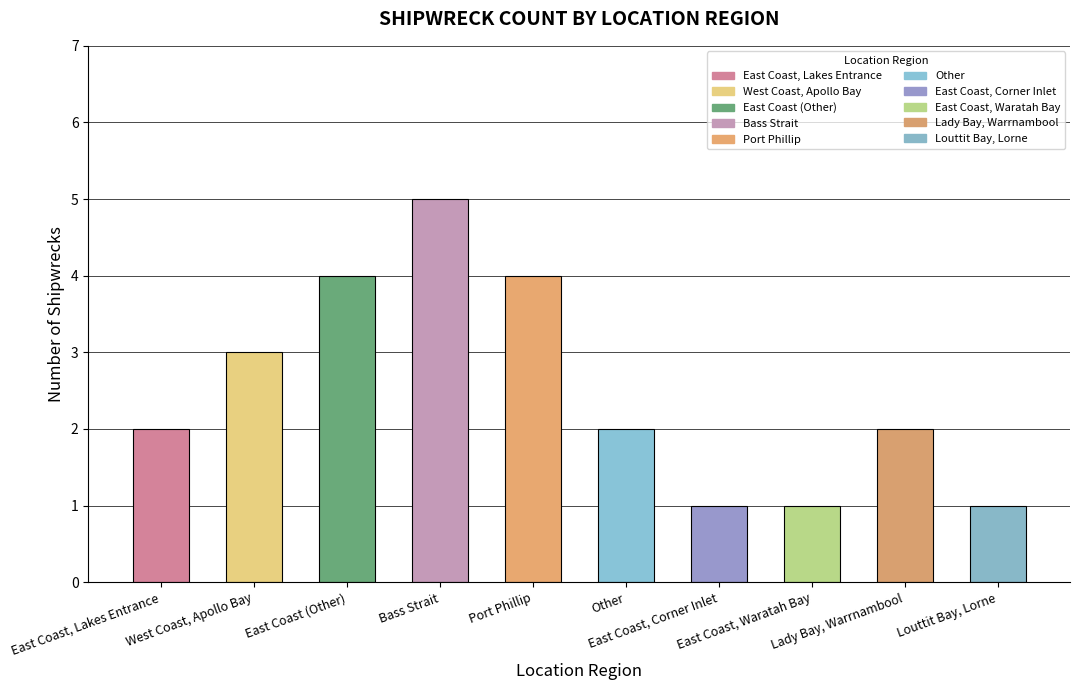

What position from the left is Lady Bay, Warrnambool?

9